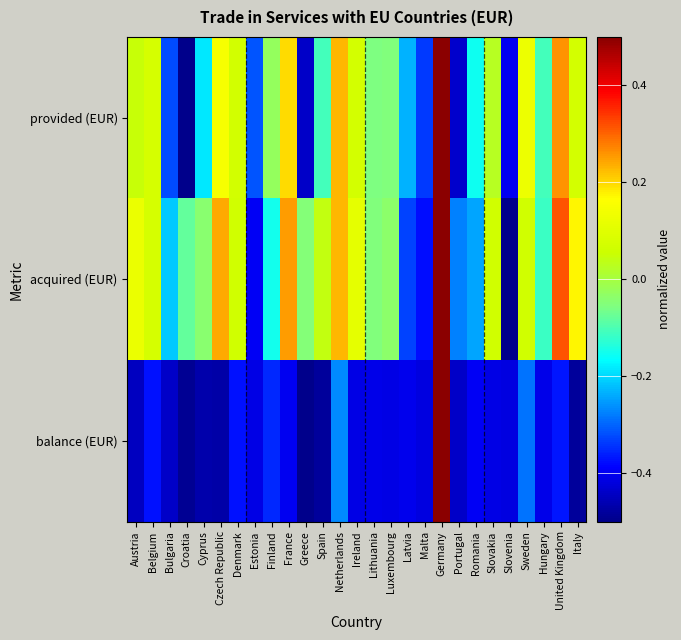

What is the total value across all series at Ireland?

-0.2